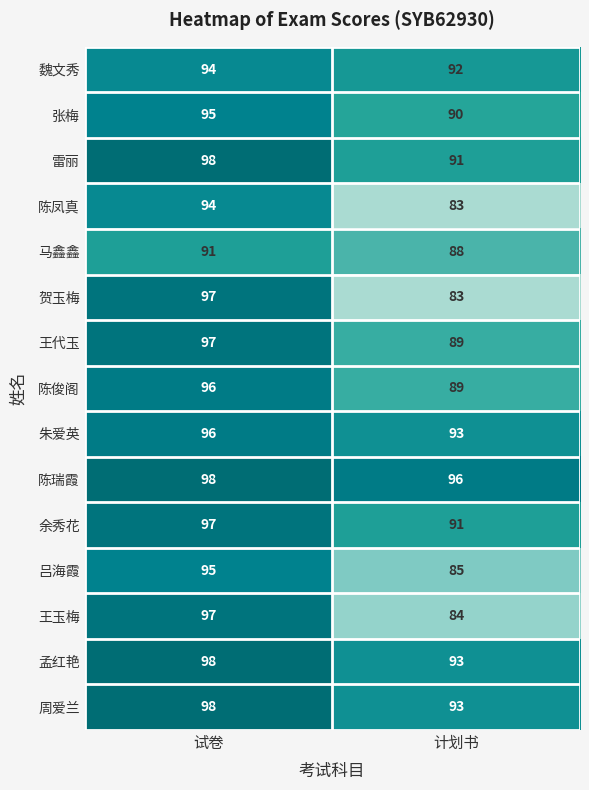

What is the approximate value of 陈俊阁 at 试卷?

96